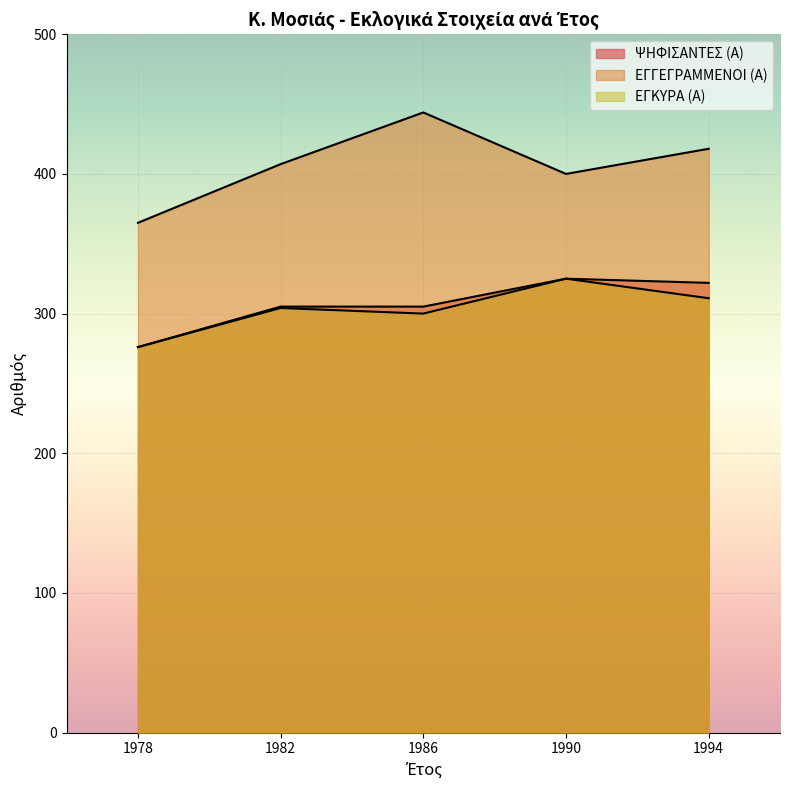

Reading right to left, what are all the values shown in this chart?

ΨΗΦΙΣΑΝΤΕΣ (Α): 322	325	305	305	276
ΕΓΓΕΓΡΑΜΜΕΝΟΙ (Α): 418	400	444	407	365
ΕΓΚΥΡΑ (Α): 311	325	300	304	276